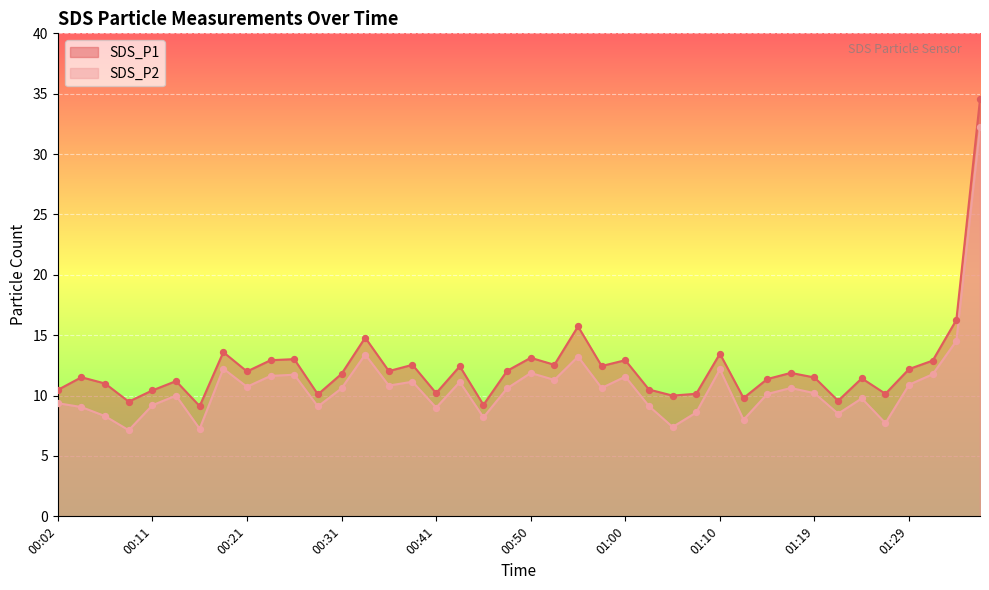

Which series contains the highest Y value?

SDS_P1